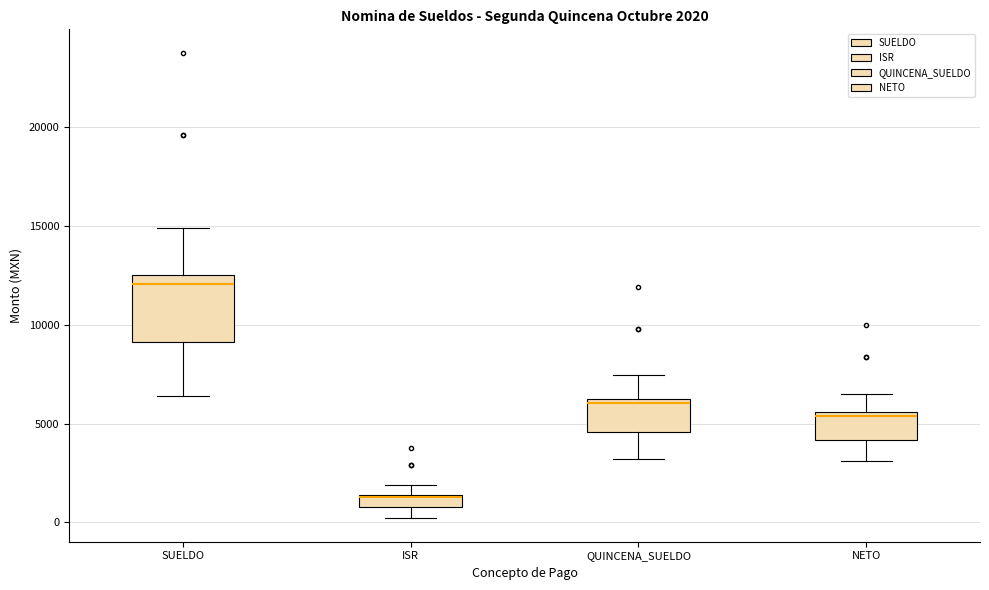

Comparing the boxes themselves (not the whiskers), which one is the tallest?

SUELDO